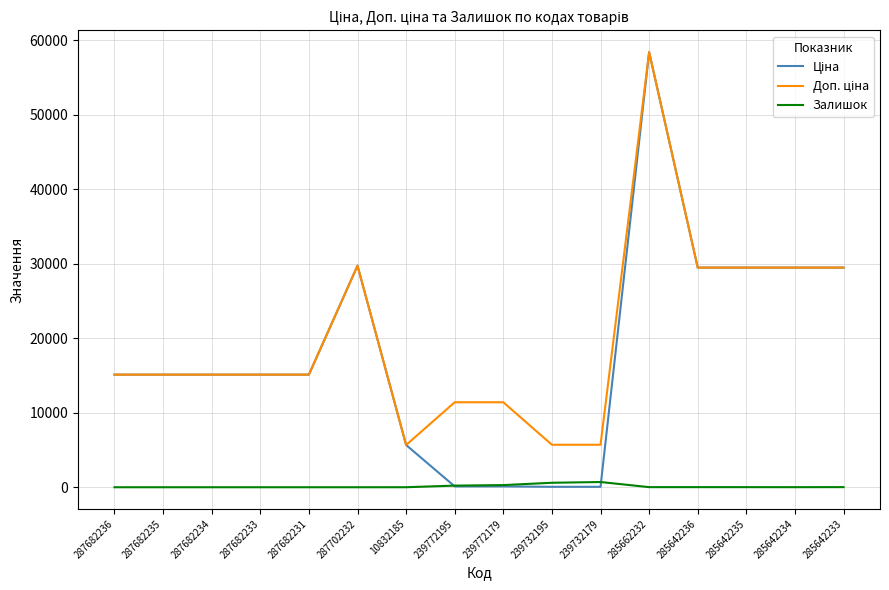

At which category is the sum across all series the highest?

285662232